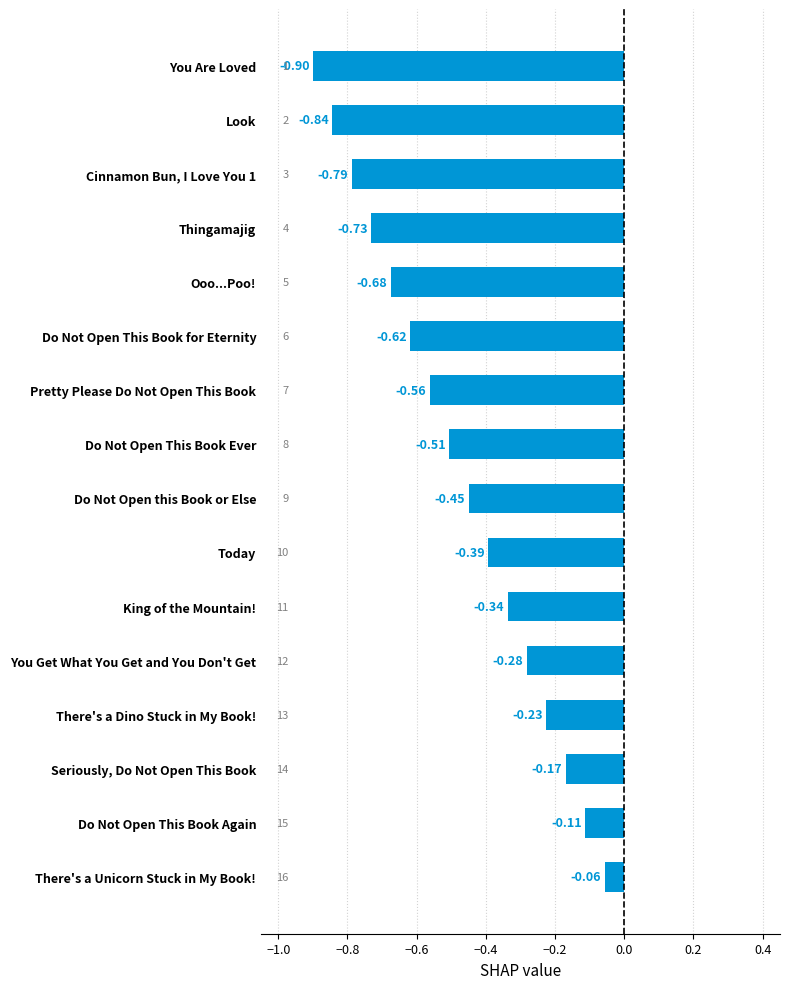

Rank the categories by value from lowest to highest.

You Are Loved, Look, Cinnamon Bun, I Love You 1, Thingamajig, Ooo...Poo!, Do Not Open This Book for Eternity, Pretty Please Do Not Open This Book, Do Not Open This Book Ever, Do Not Open this Book or Else, Today, King of the Mountain!, You Get What You Get and You Don't Get, There's a Dino Stuck in My Book!, Seriously, Do Not Open This Book, Do Not Open This Book Again, There's a Unicorn Stuck in My Book!